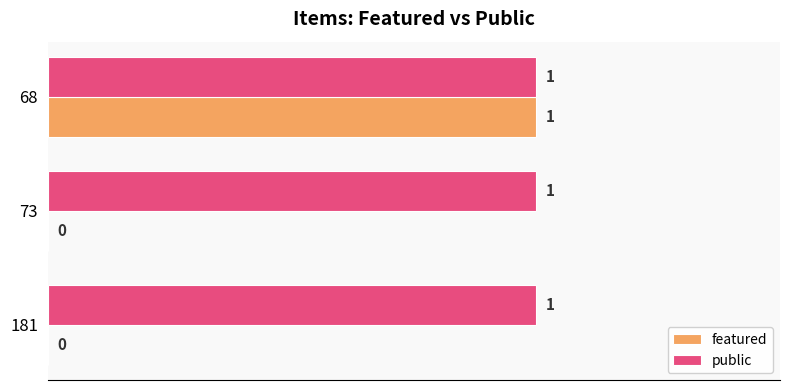

What is the sum of all public values?

3